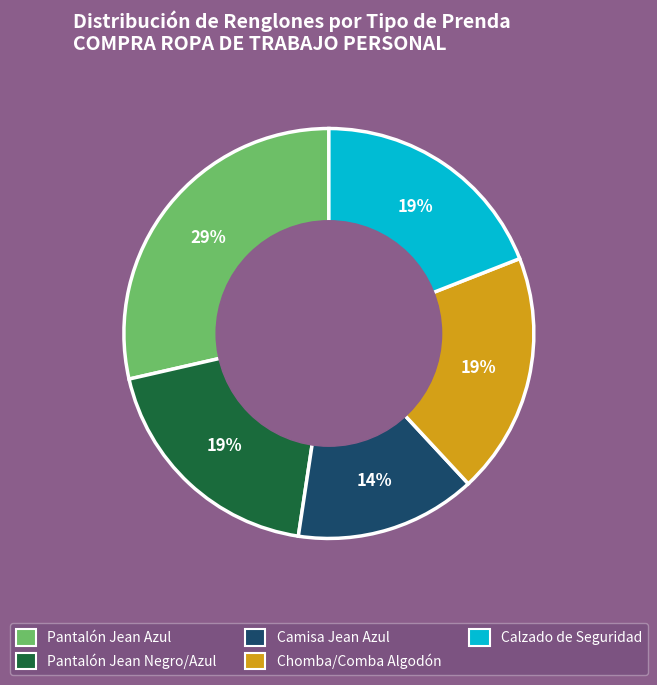

Does Calzado de Seguridad account for over 50% of the chart?

No